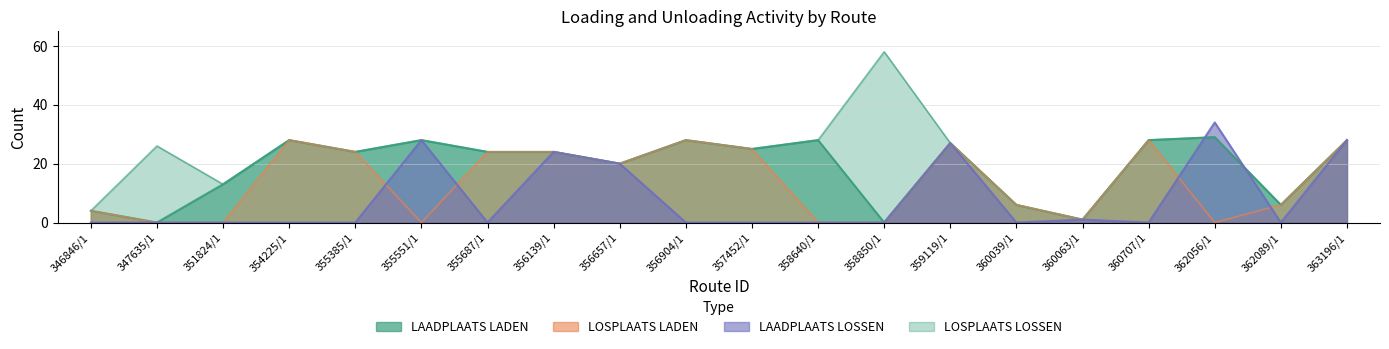

True or false: LOSPLAATS LOSSEN and LOSPLAATS LADEN intersect in this chart.

False